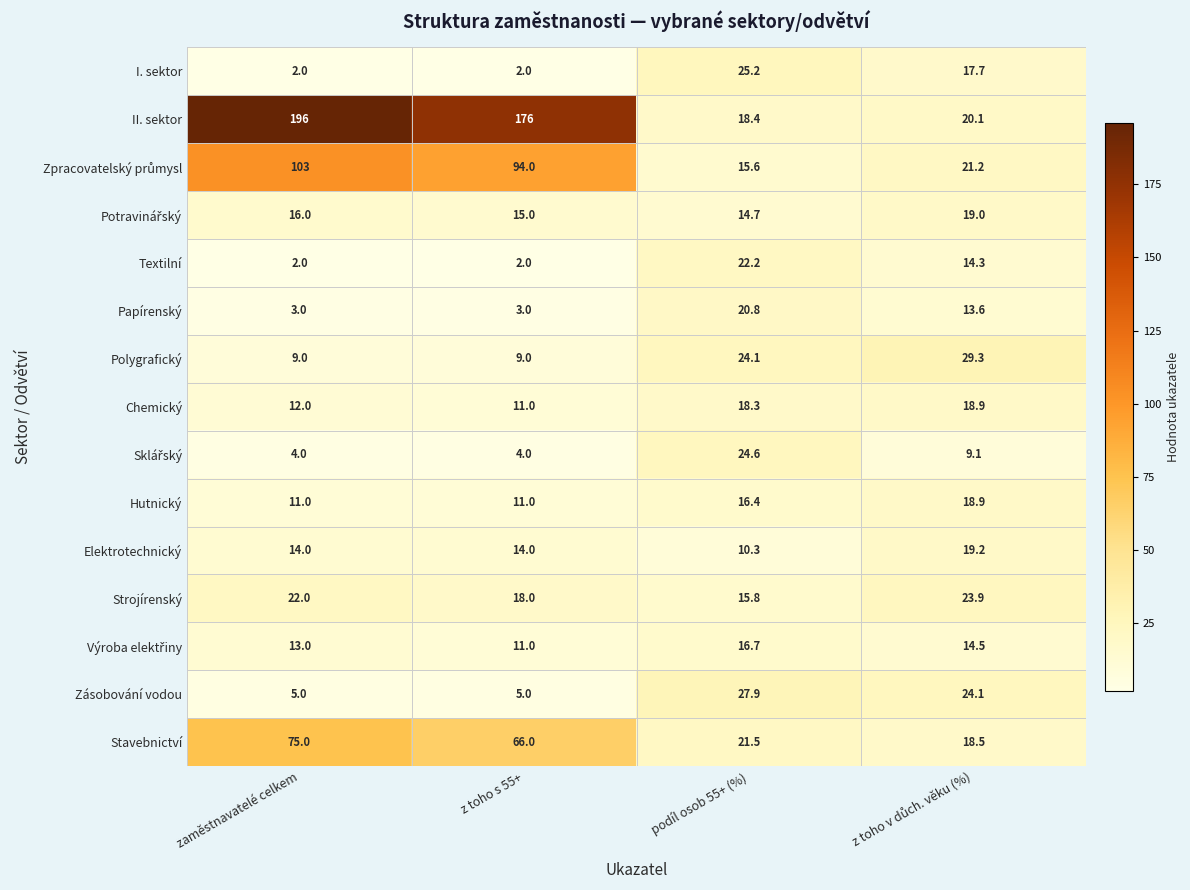

What is the total value across all series at zaměstnavatelé celkem?

487.0